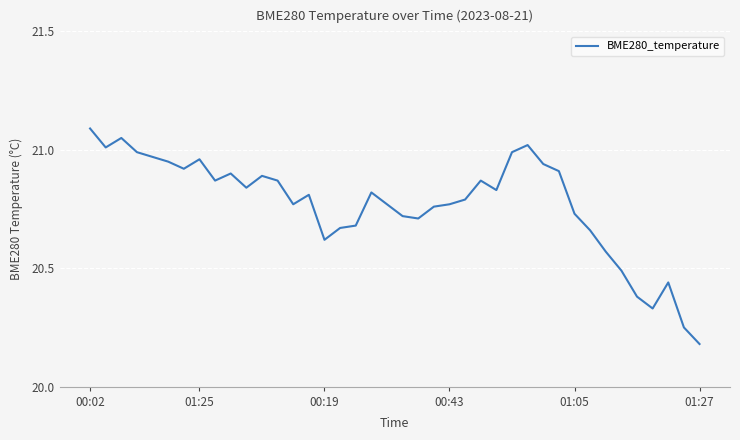

Does the chart have visible grid lines?

Yes